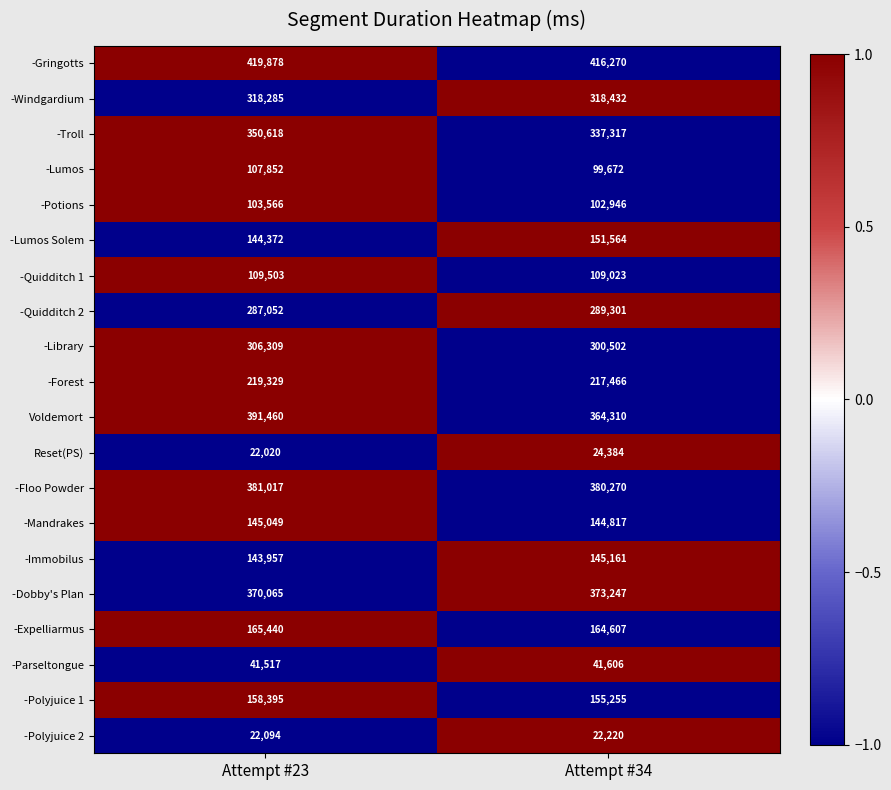

Which series has the widest spread of values?

Voldemort